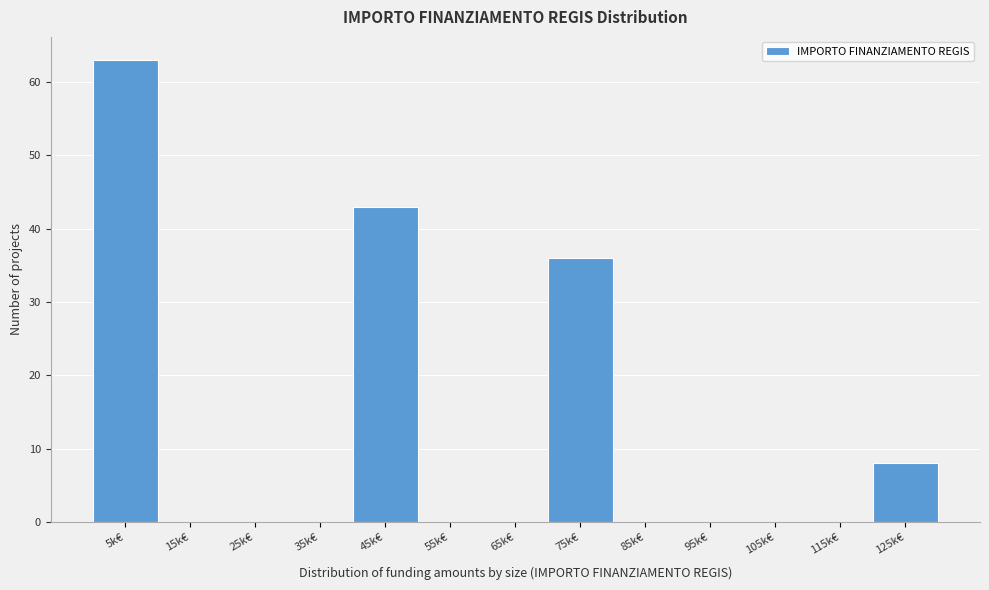

Reading right to left, extract all data points from this chart.

125k€=8	115k€=0	105k€=0	95k€=0	85k€=0	75k€=36	65k€=0	55k€=0	45k€=43	35k€=0	25k€=0	15k€=0	5k€=63